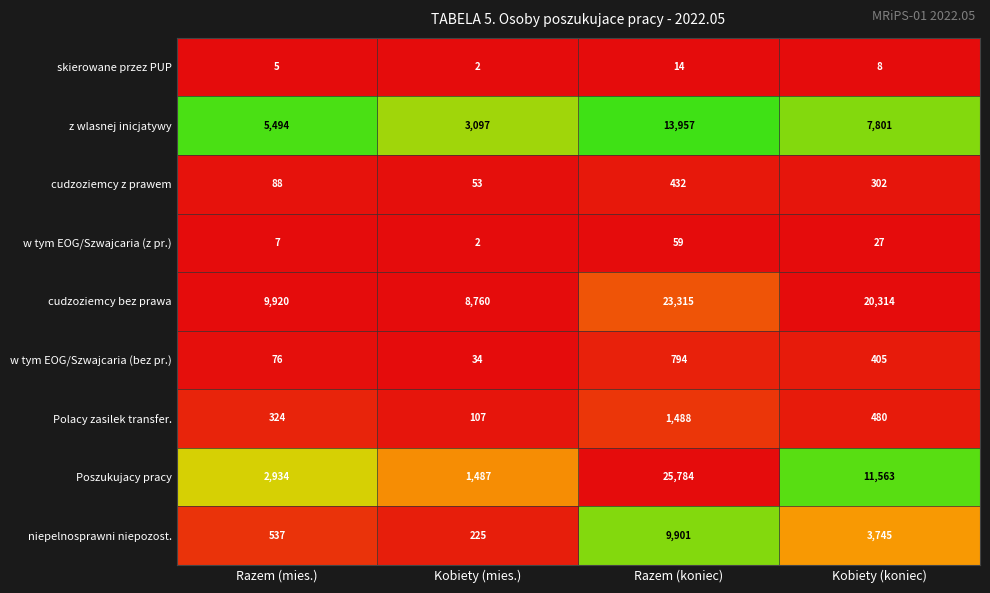

Which series has the largest total across all categories?

cudzoziemcy bez prawa